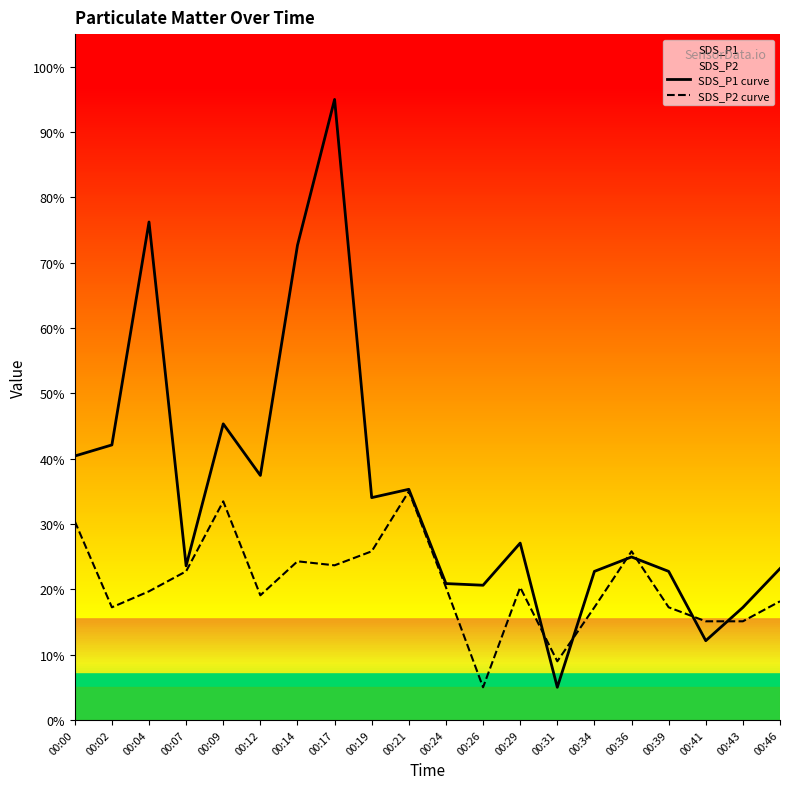

True or false: SDS_P2 curve and SDS_P1 curve intersect in this chart.

True